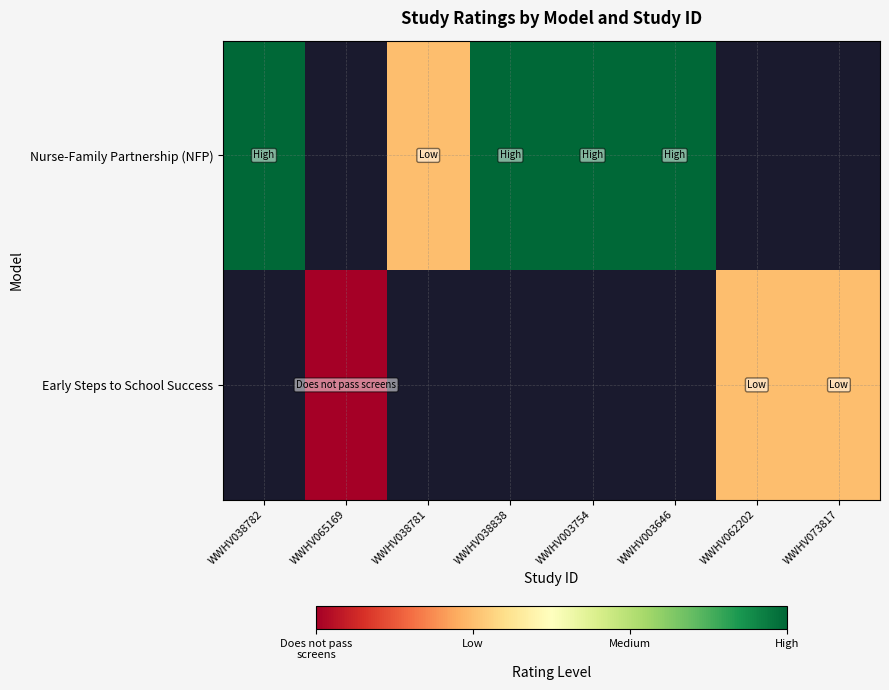

Where is Nurse-Family Partnership (NFP) nearest to the value 2?

WWHV038782